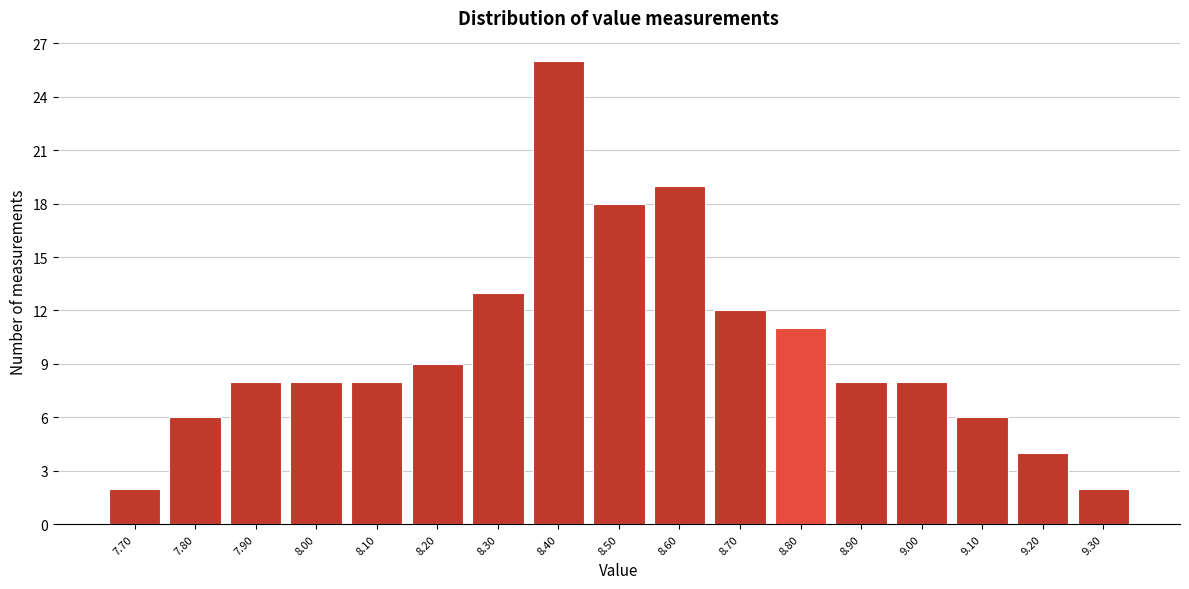

What is the height of the bar covering 9.25 to 9.35 on the x-axis? The values are not printed on the chart, so give them approximately, as read against the axis.

2